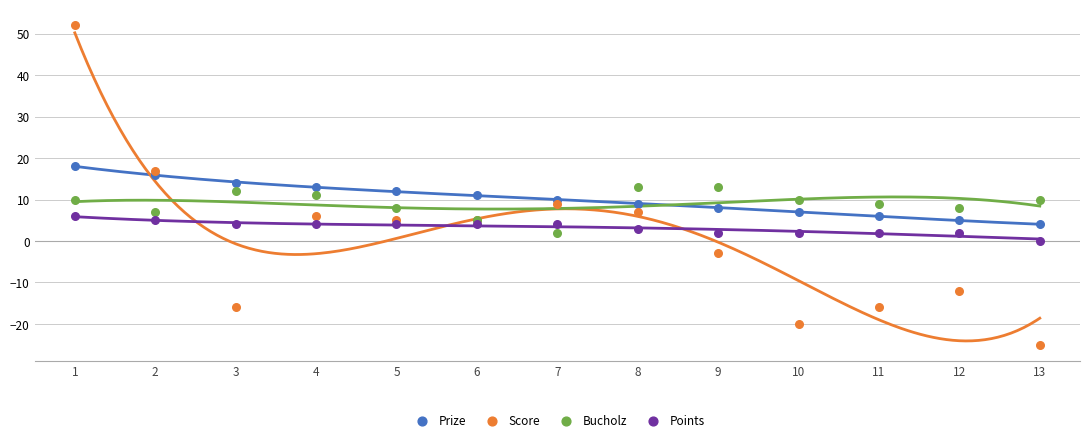

Which series reaches the maximum Y coordinate?

Score